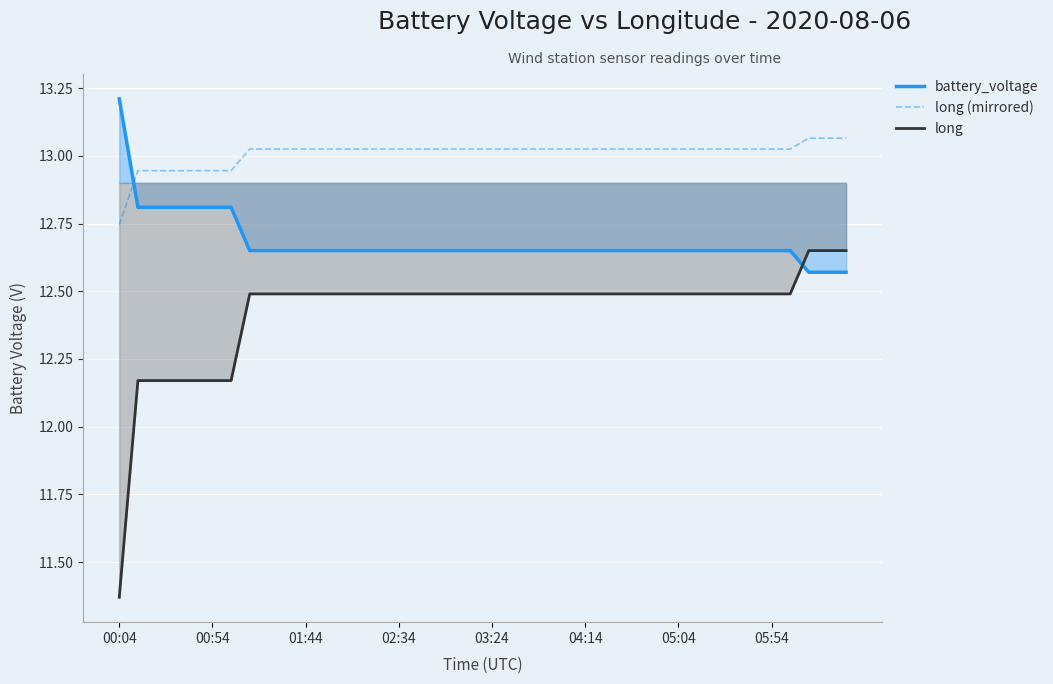

Rank the series at 39 from highest to lowest value.

long (mirrored), long, battery_voltage